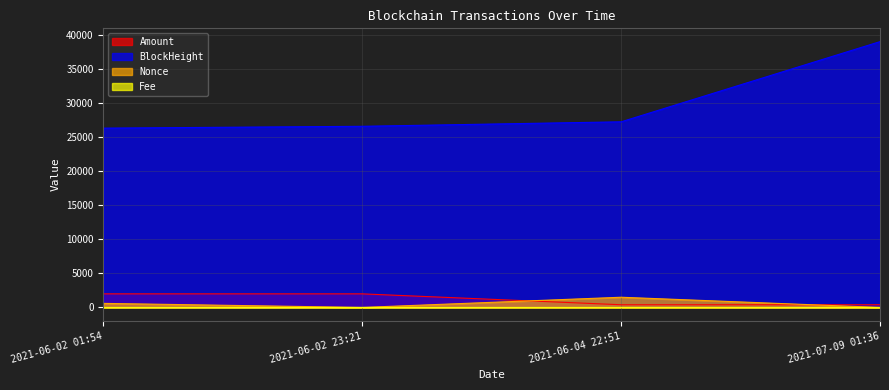

What is the sum of all Amount values?

4783.1